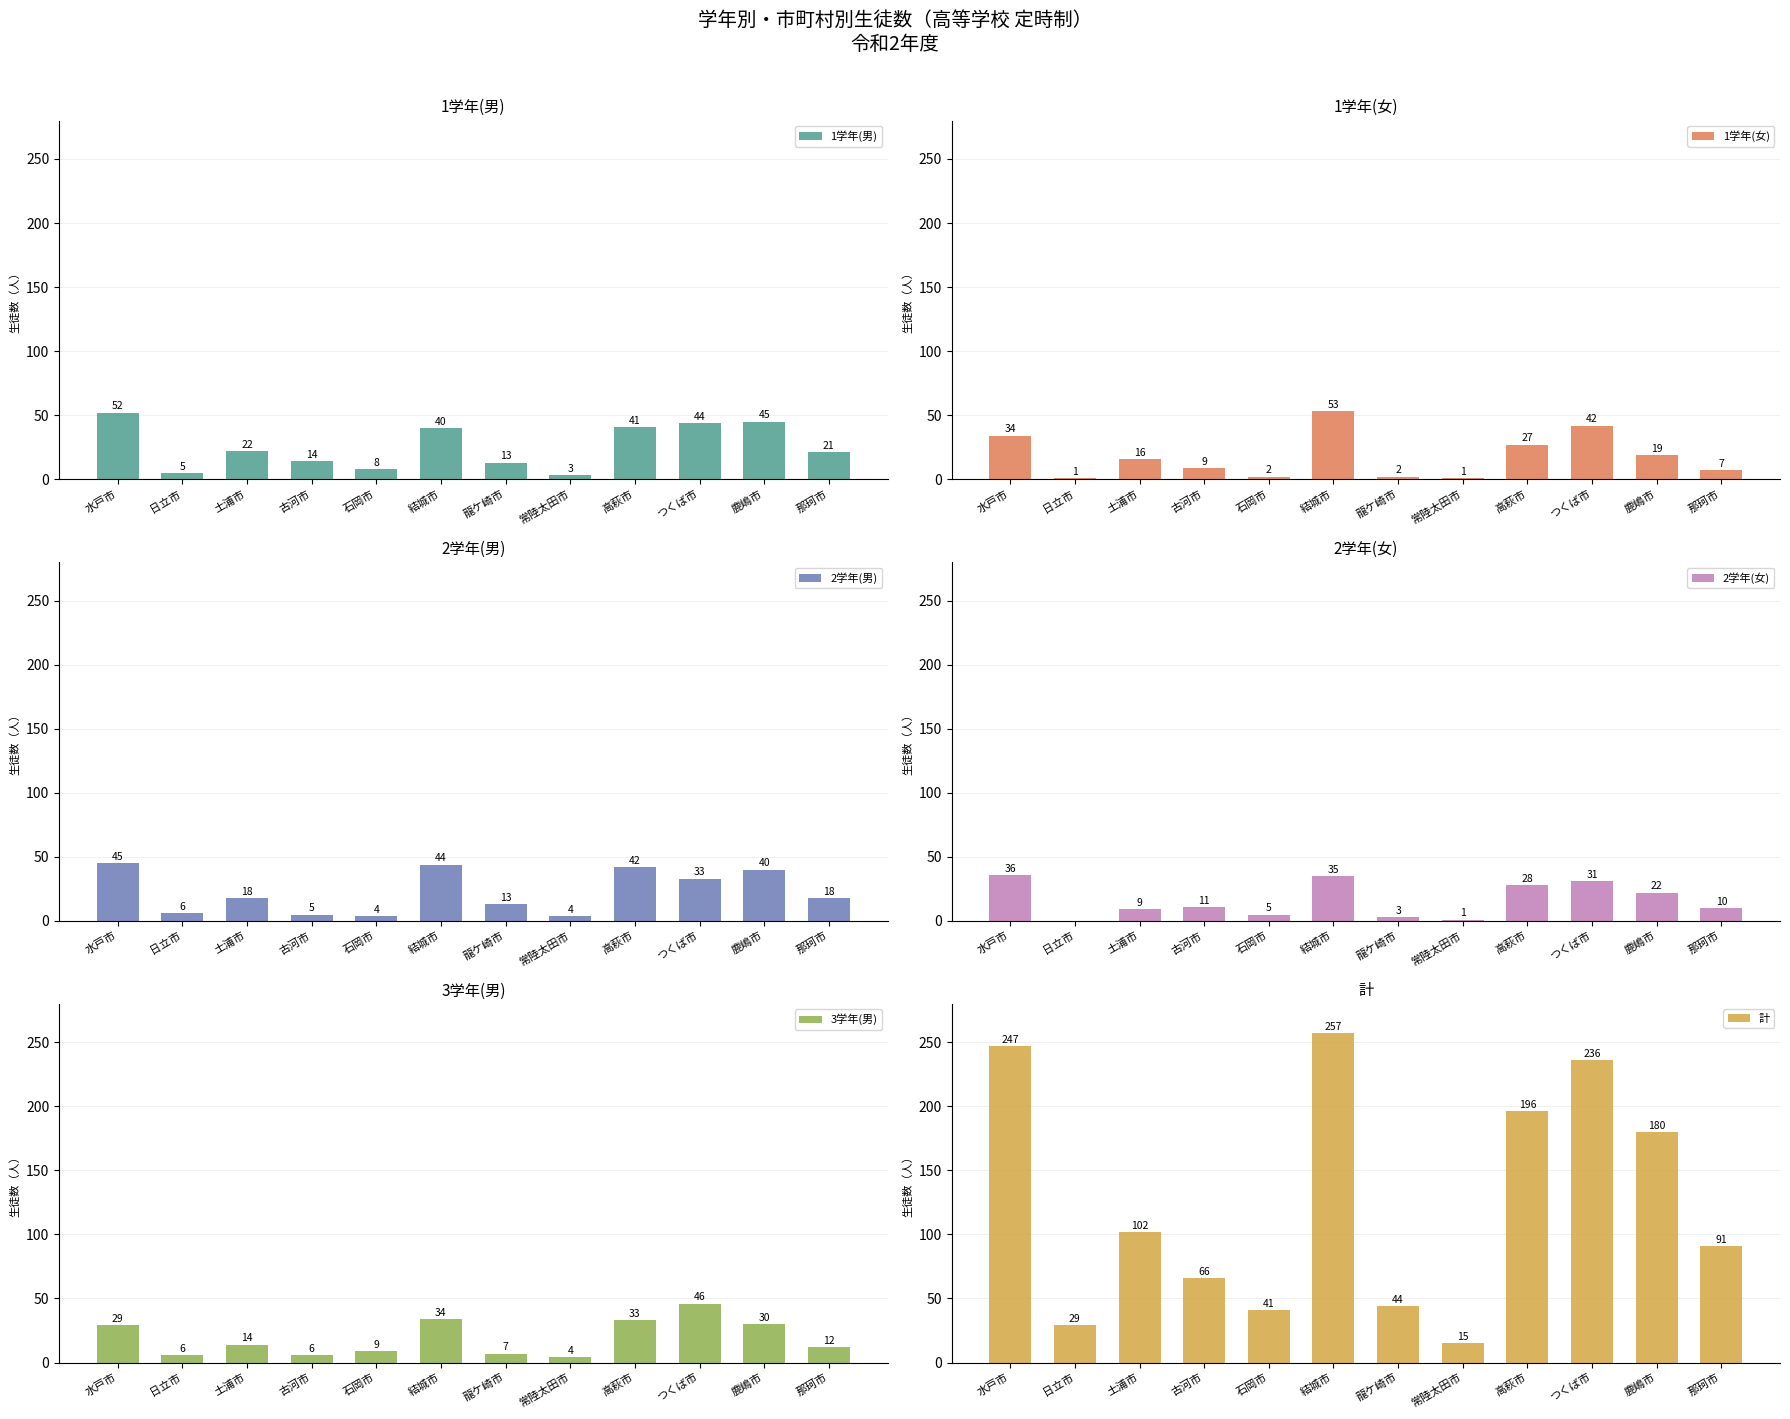

Which series changed the most between 土浦市 and 龍ケ崎市?

計